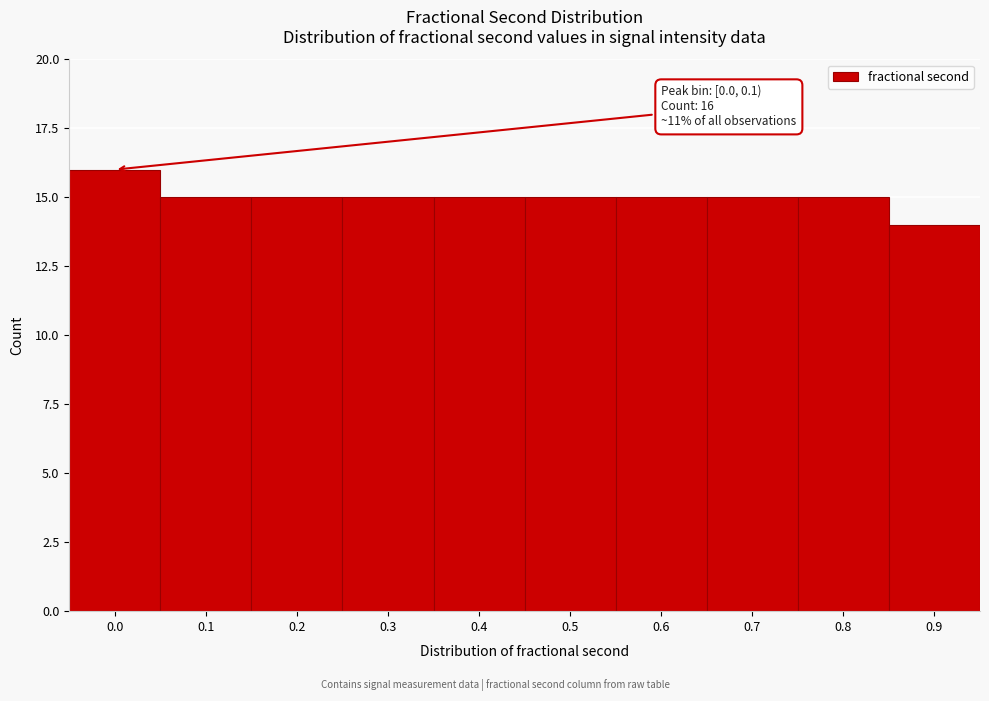

Reading right to left, what are all the values shown in this chart?

0.9=14	0.8=15	0.7=15	0.6=15	0.5=15	0.4=15	0.3=15	0.2=15	0.1=15	0.0=16